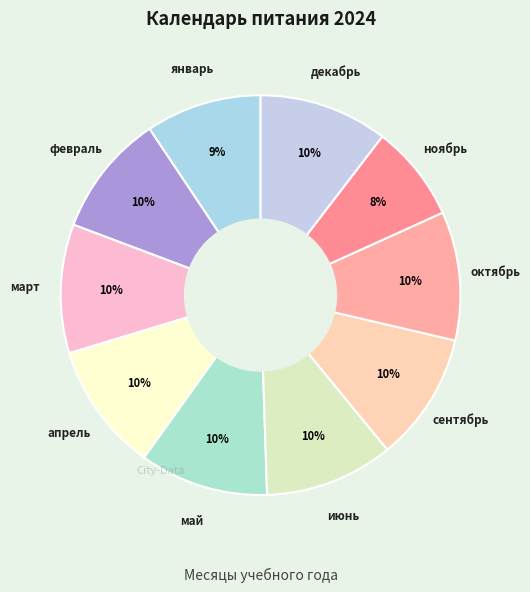

Count the number of slices in the pie.

10